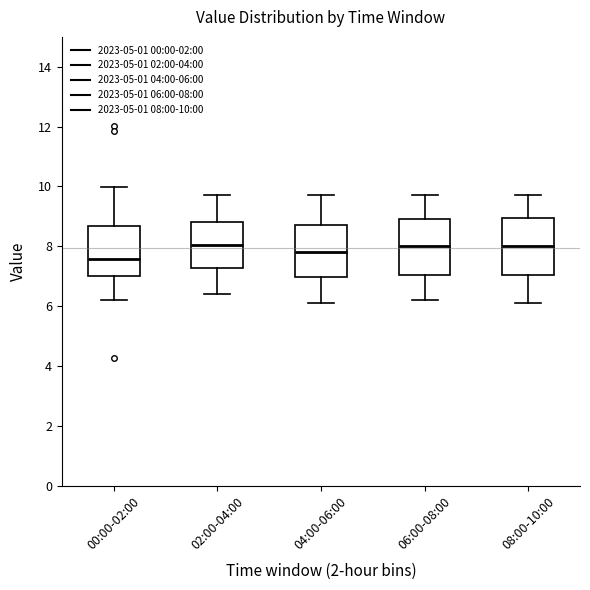

Reading left to right, read every box against the y-axis: the position of its median line, the range the box covers, and the ends of its whiskers. The values are not printed on the chart, so give them approximately, as read against the axis.

00:00-02:00: median 7.6, box 7.0 to 8.6, whiskers 6.2 to 10.0
02:00-04:00: median 8.0, box 7.2 to 8.8, whiskers 6.4 to 9.8
04:00-06:00: median 7.8, box 7.0 to 8.8, whiskers 6.2 to 9.8
06:00-08:00: median 8.0, box 7.0 to 9.0, whiskers 6.2 to 9.8
08:00-10:00: median 8.0, box 7.0 to 9.0, whiskers 6.2 to 9.8